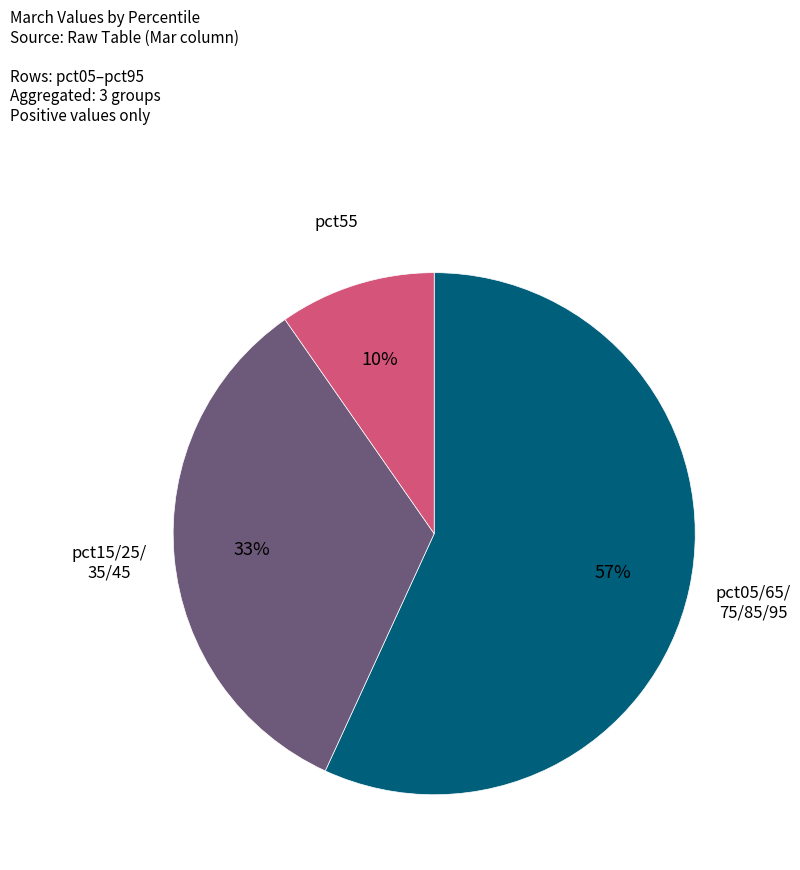

Is there a majority slice in this chart?

Yes